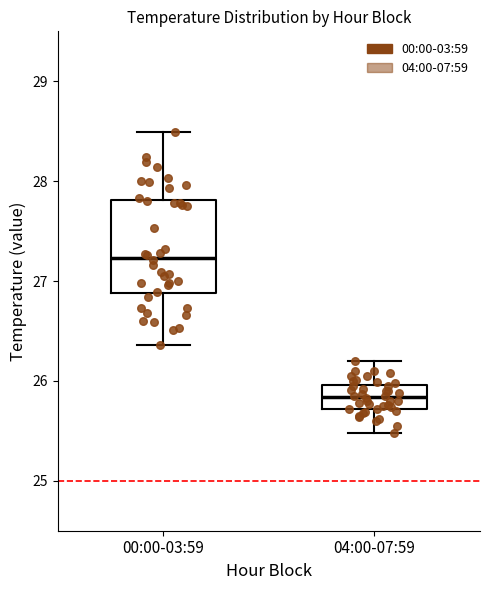

Reading left to right, transcribe this box plot: for each box, give where its median line is, the range the box spans, and where its two whiskers end, as read against the y-axis. The values are not printed on the chart, so give them approximately, as read against the axis.

00:00-03:59: median 27.2, box 26.9 to 27.8, whiskers 26.4 to 28.5
04:00-07:59: median 25.8, box 25.7 to 26.0, whiskers 25.5 to 26.2